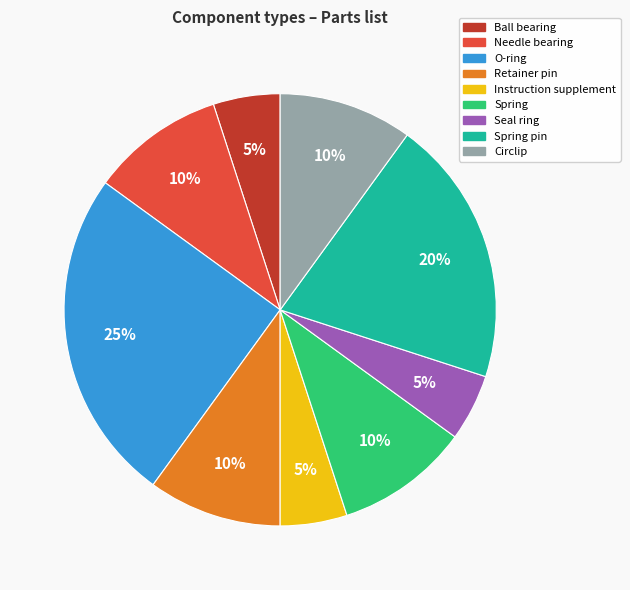

To the nearest percent, what is the difference between the largest and smallest slice percentages?

20%